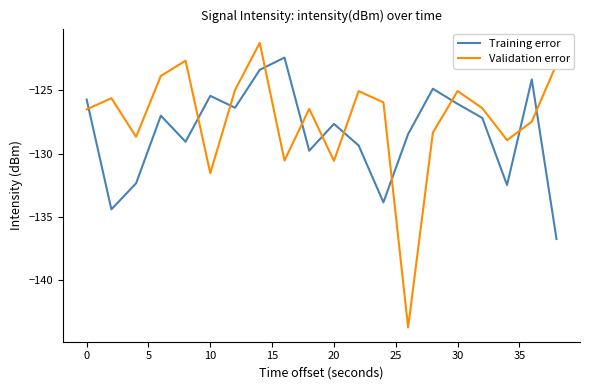

How many interior local peaks does the Validation error series have?

6